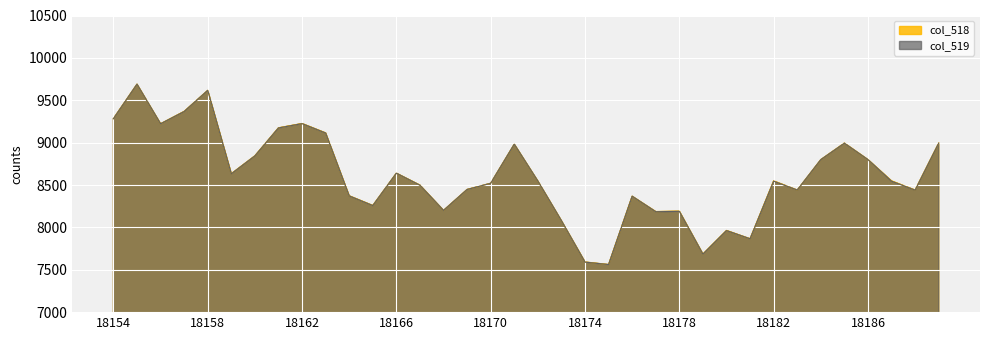

How many categories are shown in the chart?

36